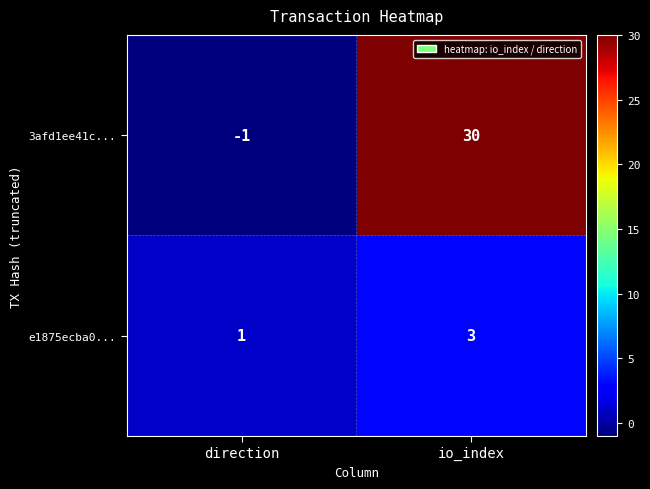

The e1875ecba0... series shows 3 at io_index. True or false?

True